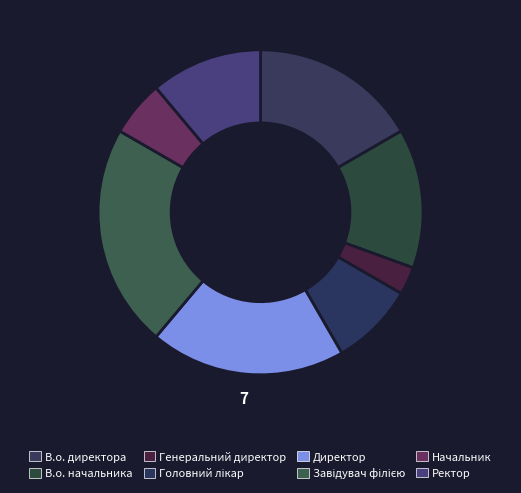

How many segments does this pie chart have?

8